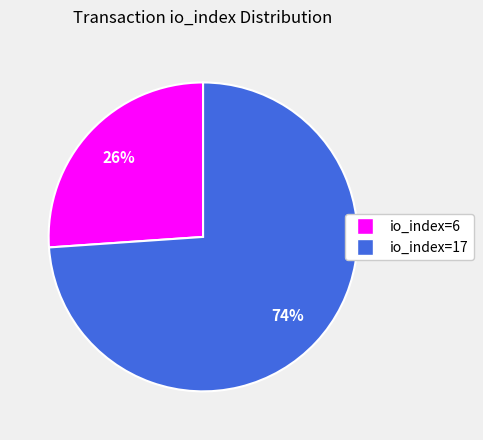

True or false: io_index=17 accounts for 86% of the total.

False